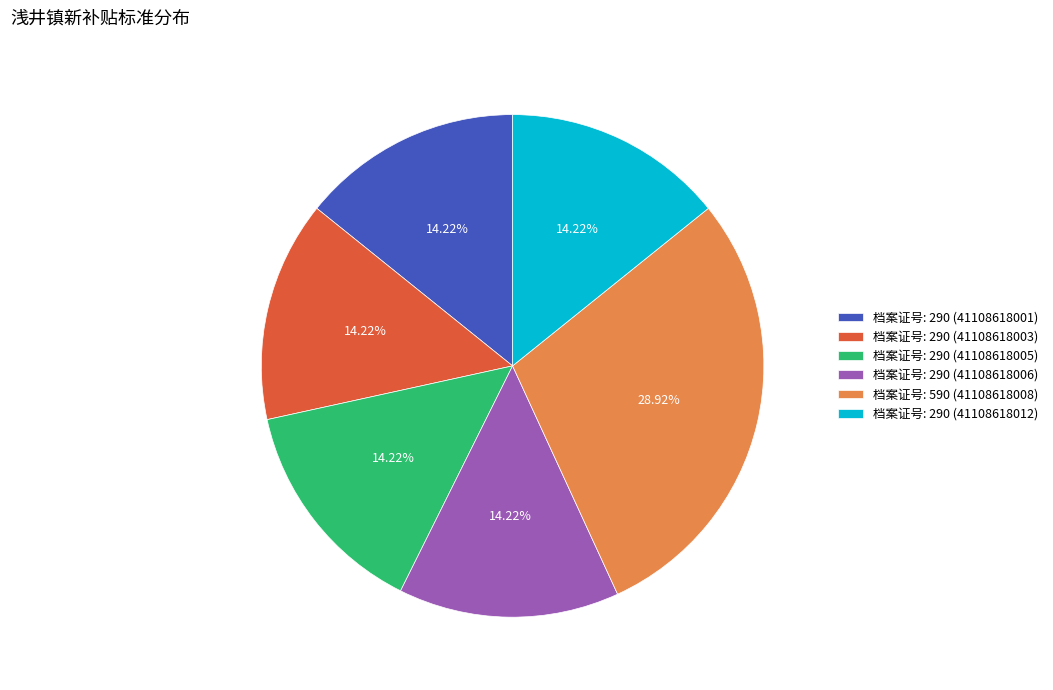

Is there a majority slice in this chart?

No